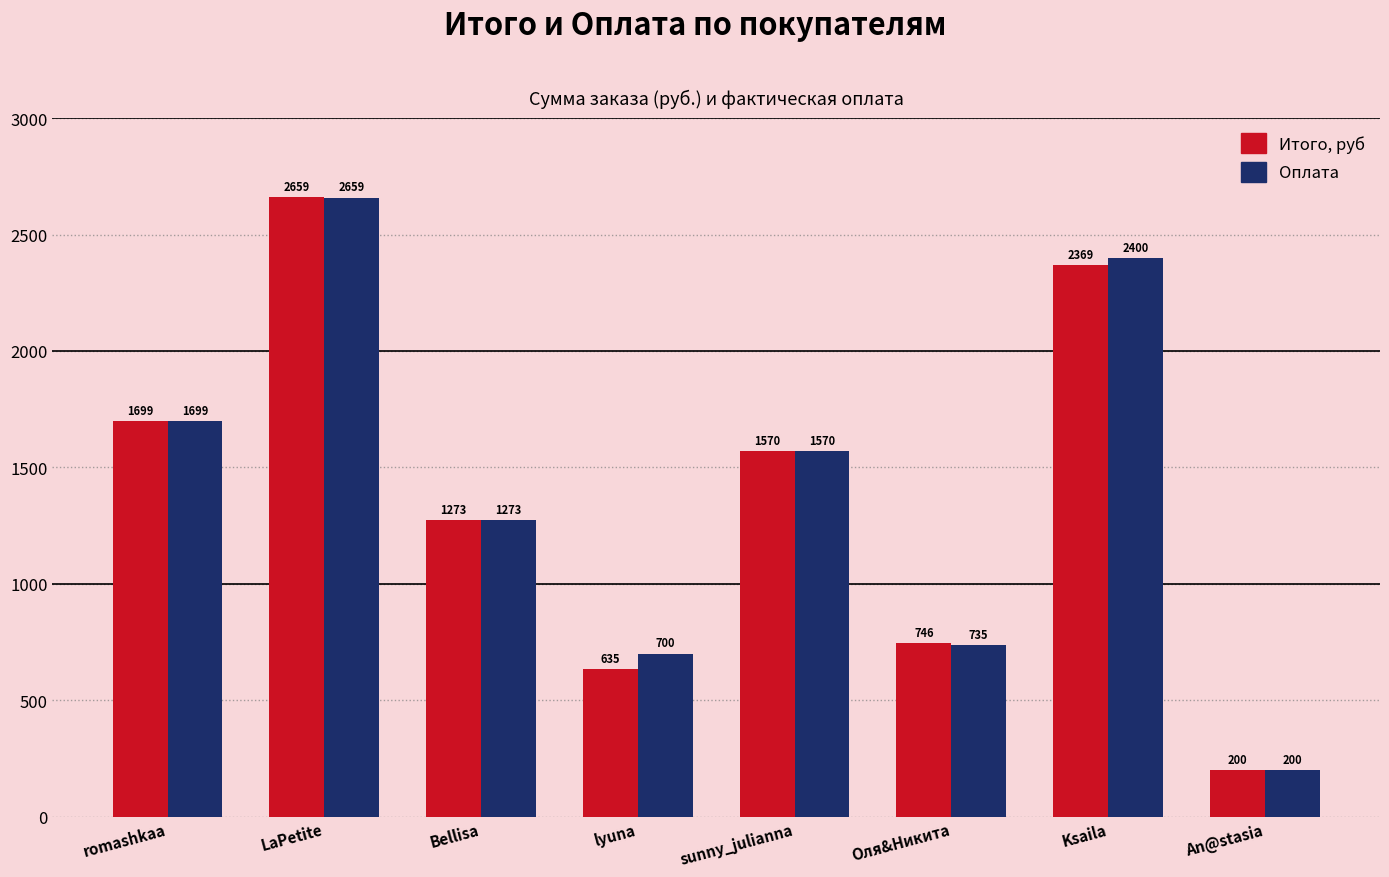

Which series changed the most between romashkaa and Ksaila?

Оплата